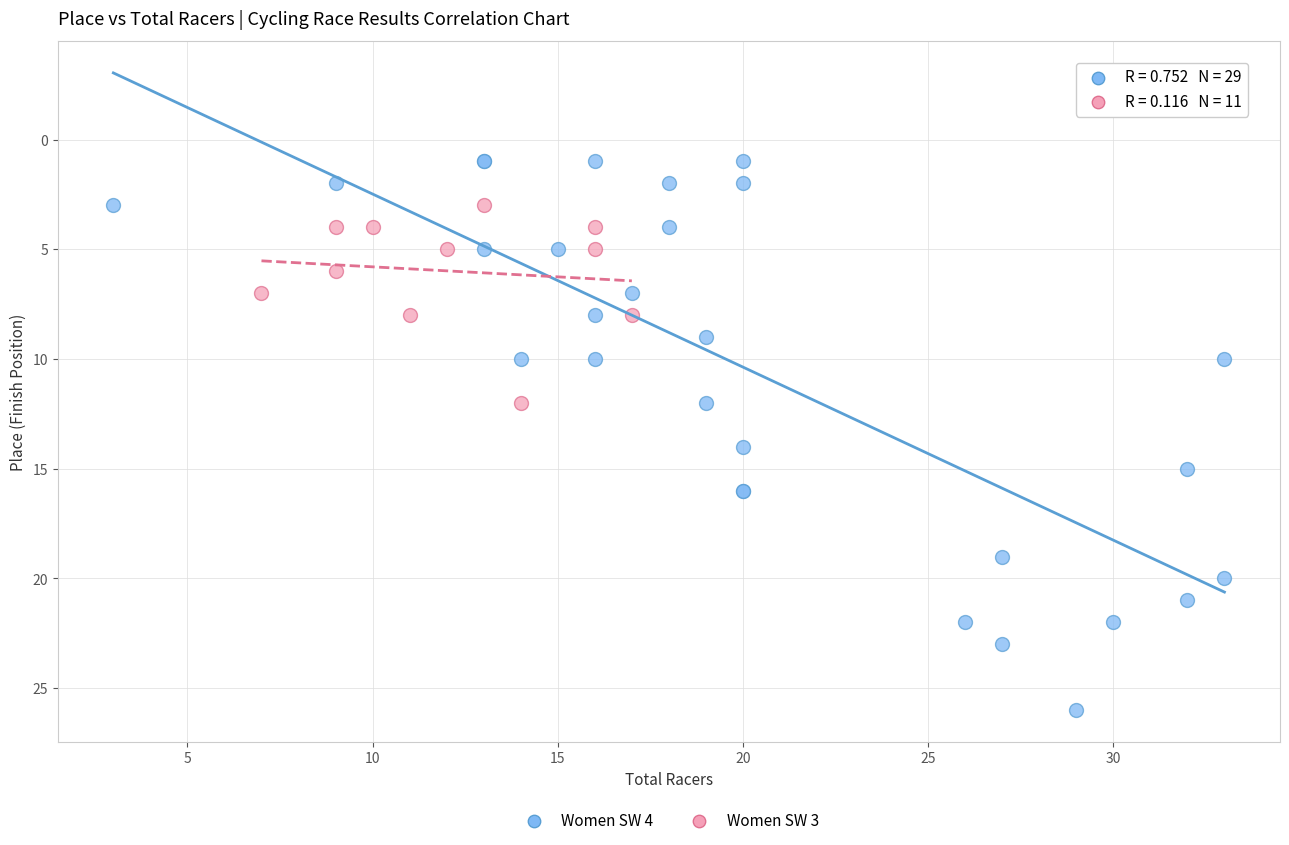

Which series has the widest spread of Y values?

Women SW 4